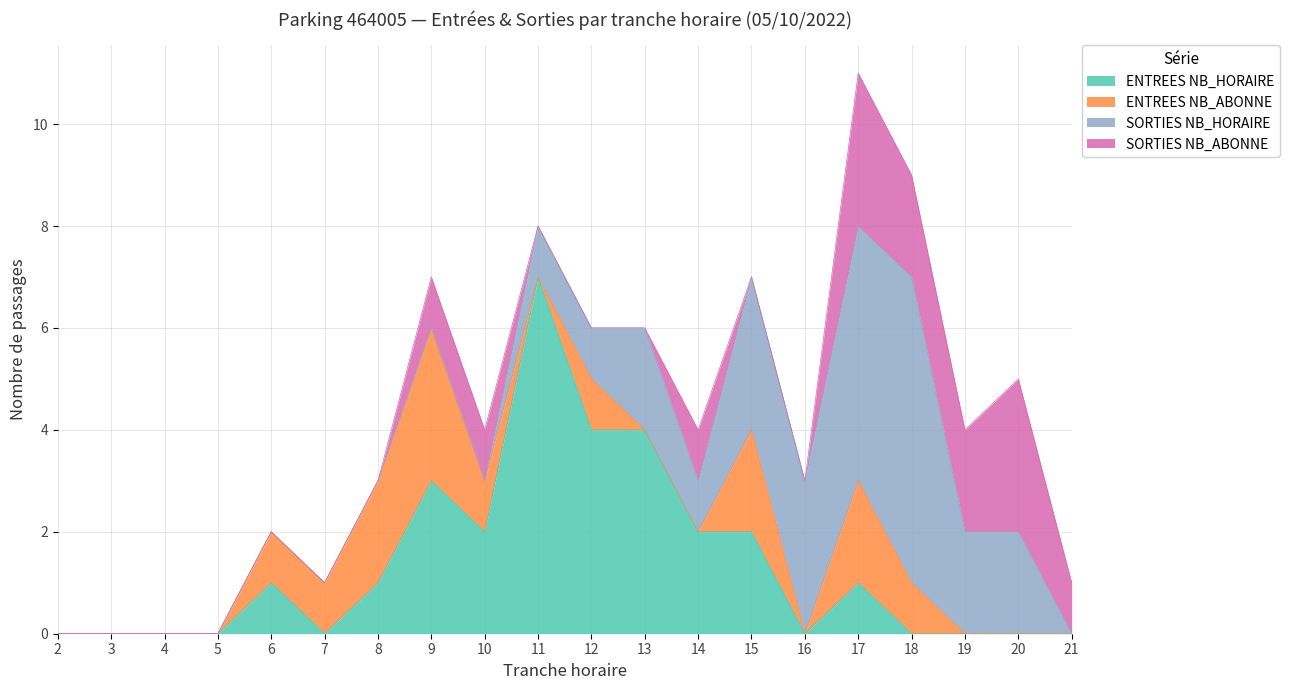

Between 18 and 4, which is larger?

18